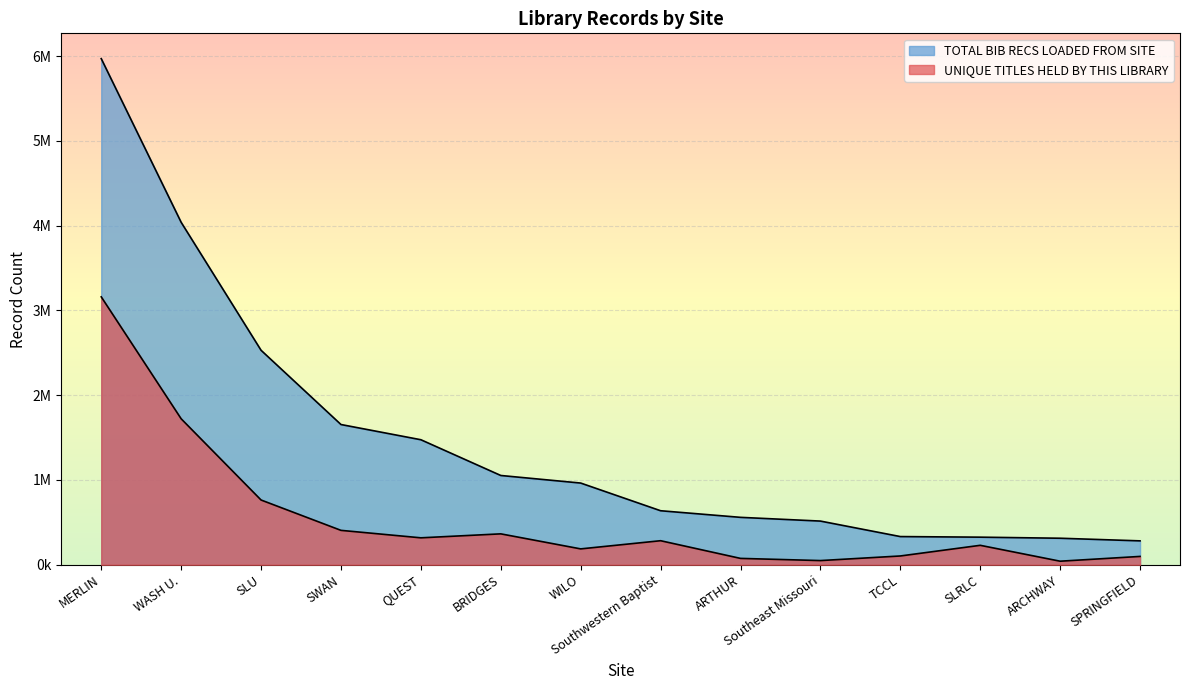

Rank the series by their average value, from lowest to highest.

UNIQUE TITLES HELD BY THIS LIBRARY, TOTAL BIB RECS LOADED FROM SITE